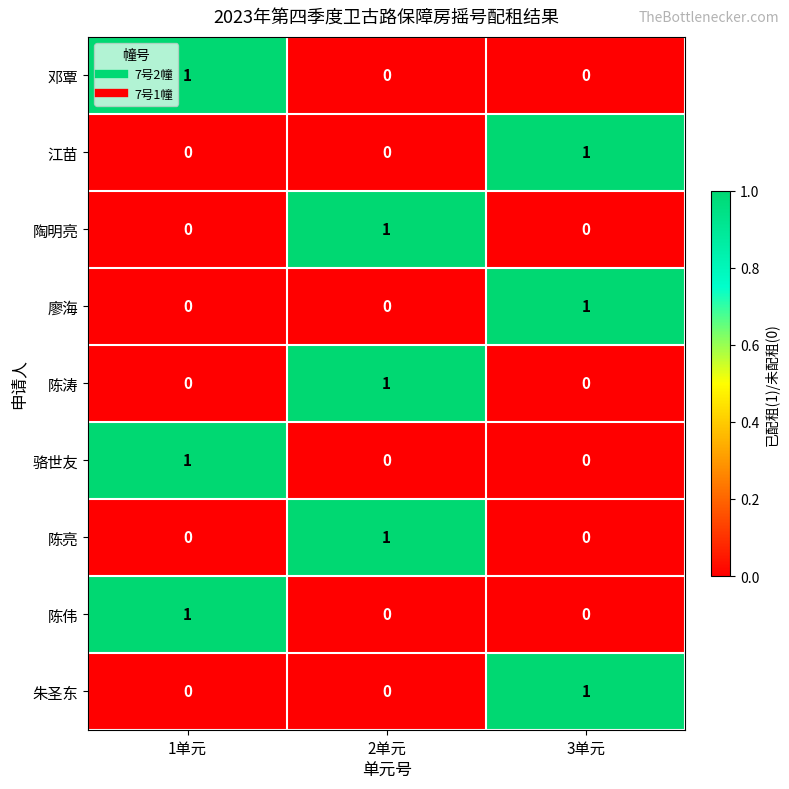

How many categories are shown in the chart?

3